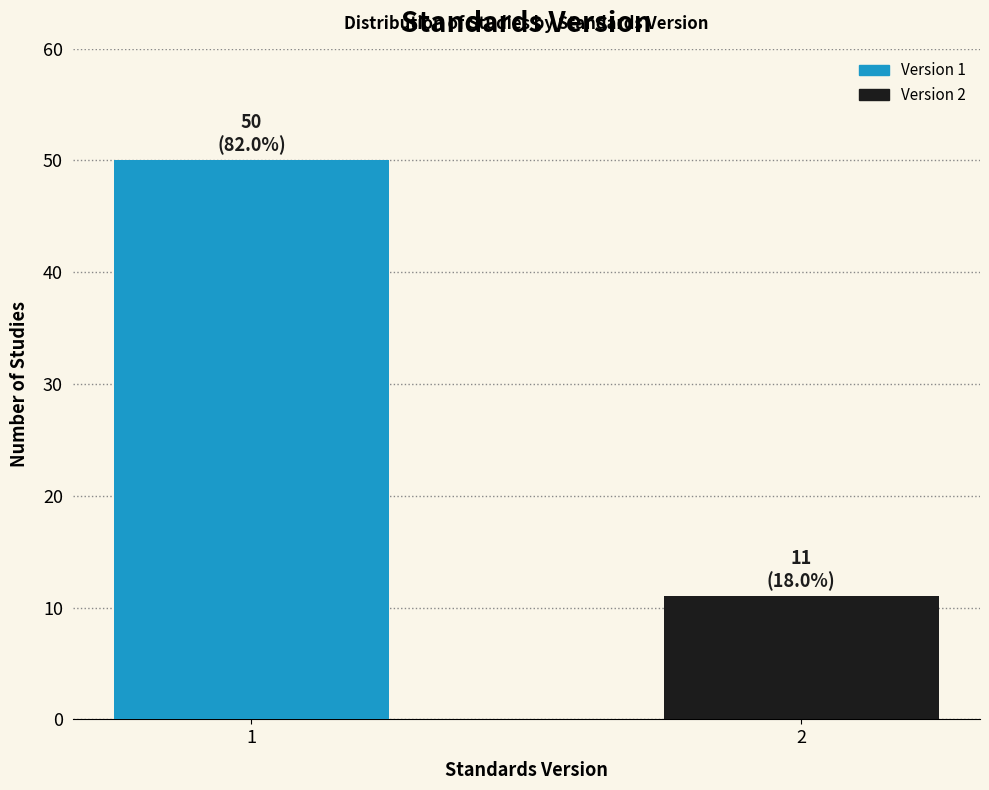

Reading left to right, transcribe all the data shown in this chart.

1=50	2=11